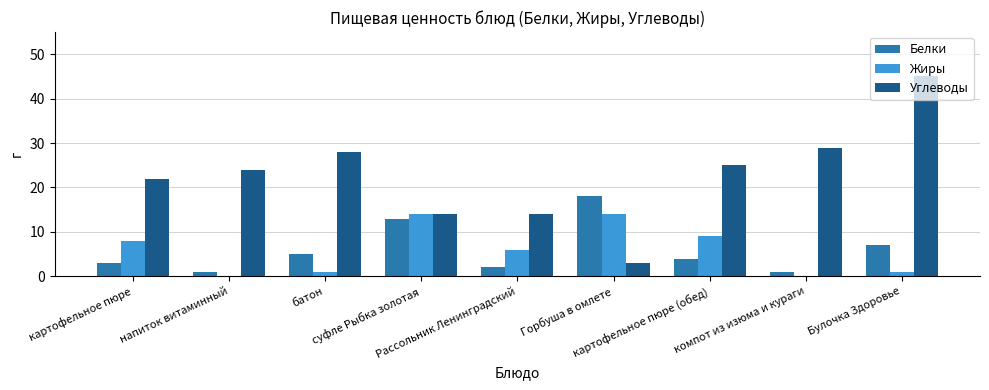

What is the sum of all Жиры values?

53